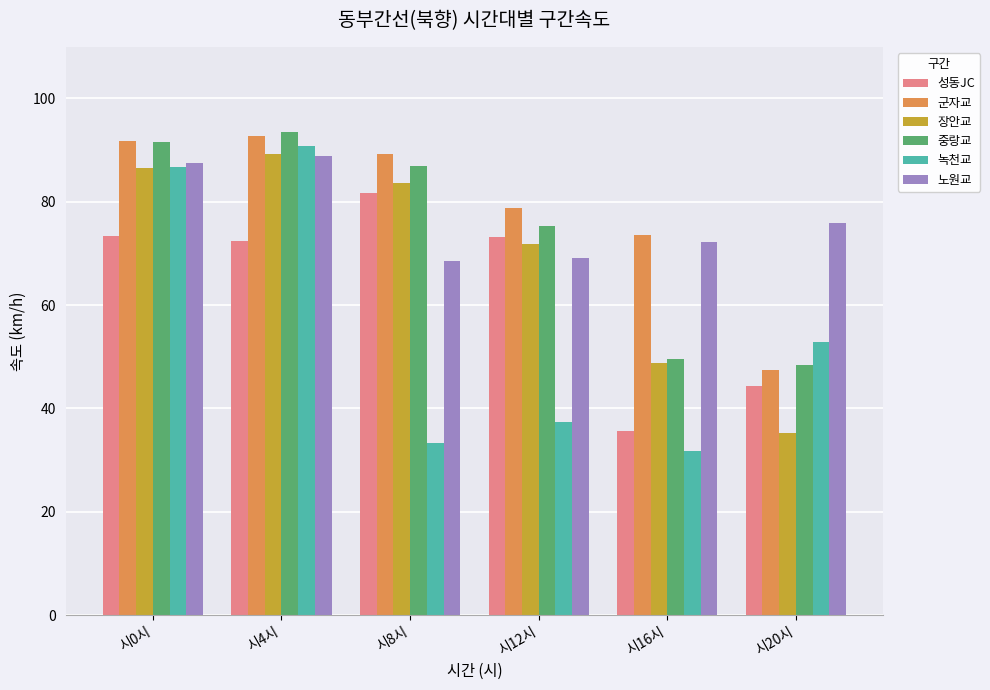

What is the maximum value for 녹천교?

90.8